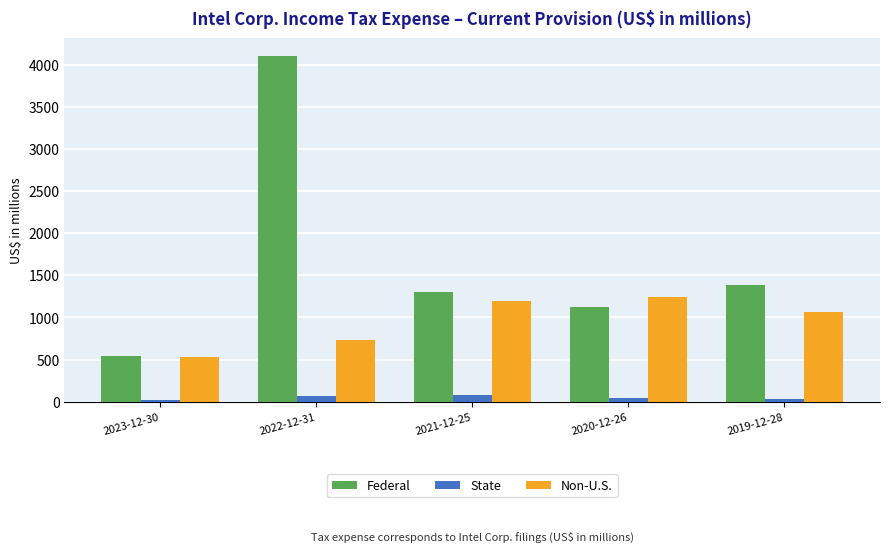

What is the highest value of the State series?

75